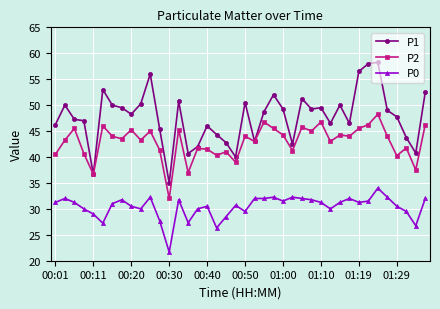

What is the sum of all P1 values?

1906.5